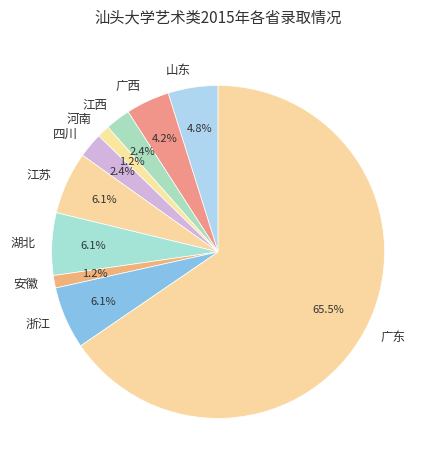

To the nearest percent, what is the difference between the 广东 and 广西 slice percentages?

61%